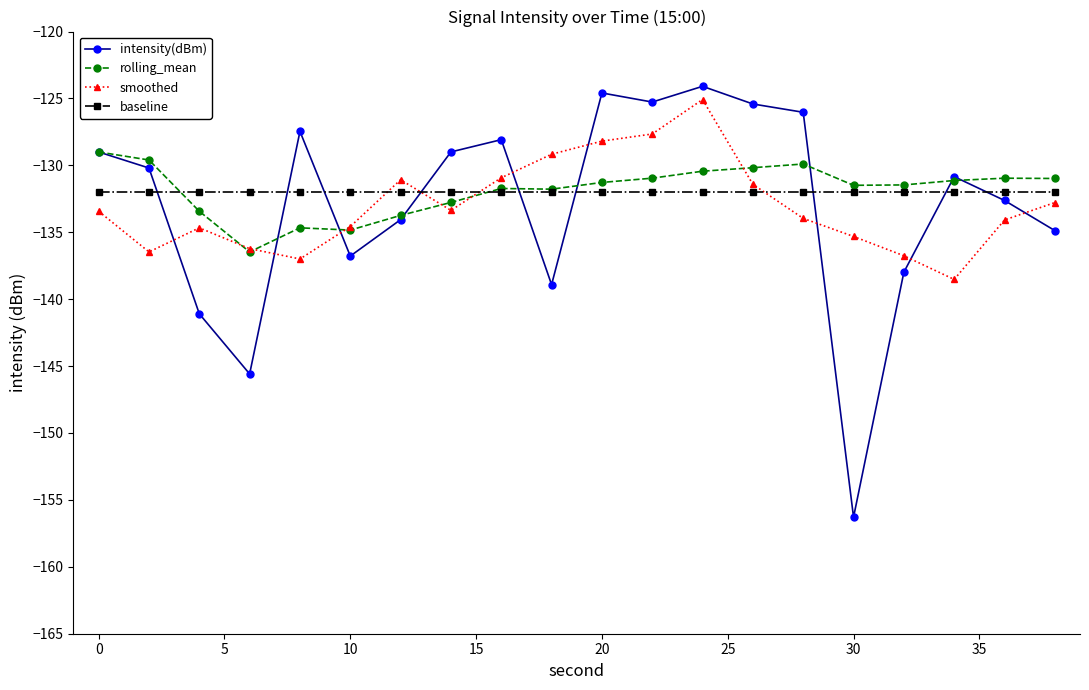

Which series has the largest range (max minus min)?

intensity(dBm)